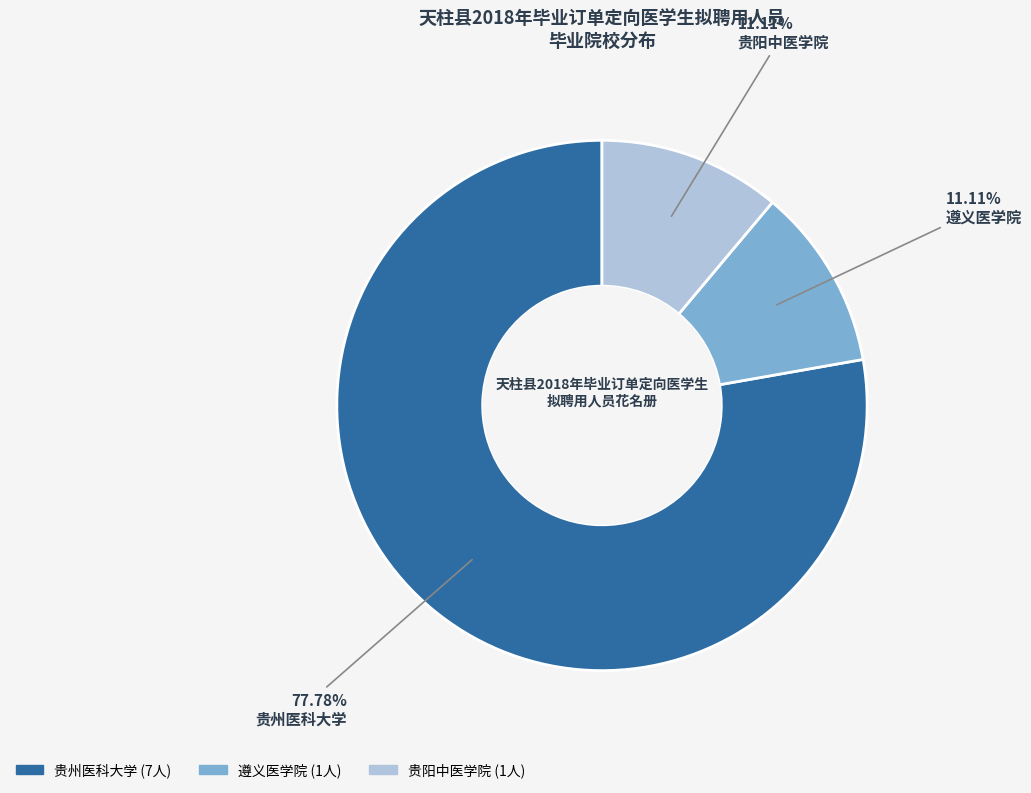

Which category accounts for the majority?

贵州医科大学